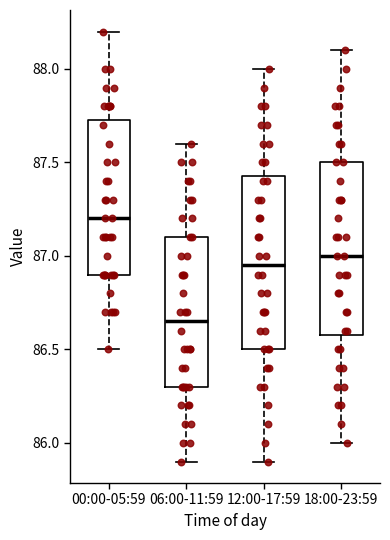

Where is the upper edge of the box for 06:00-11:59 on the y-axis? The values are not printed on the chart, so give them approximately, as read against the axis.

87.10